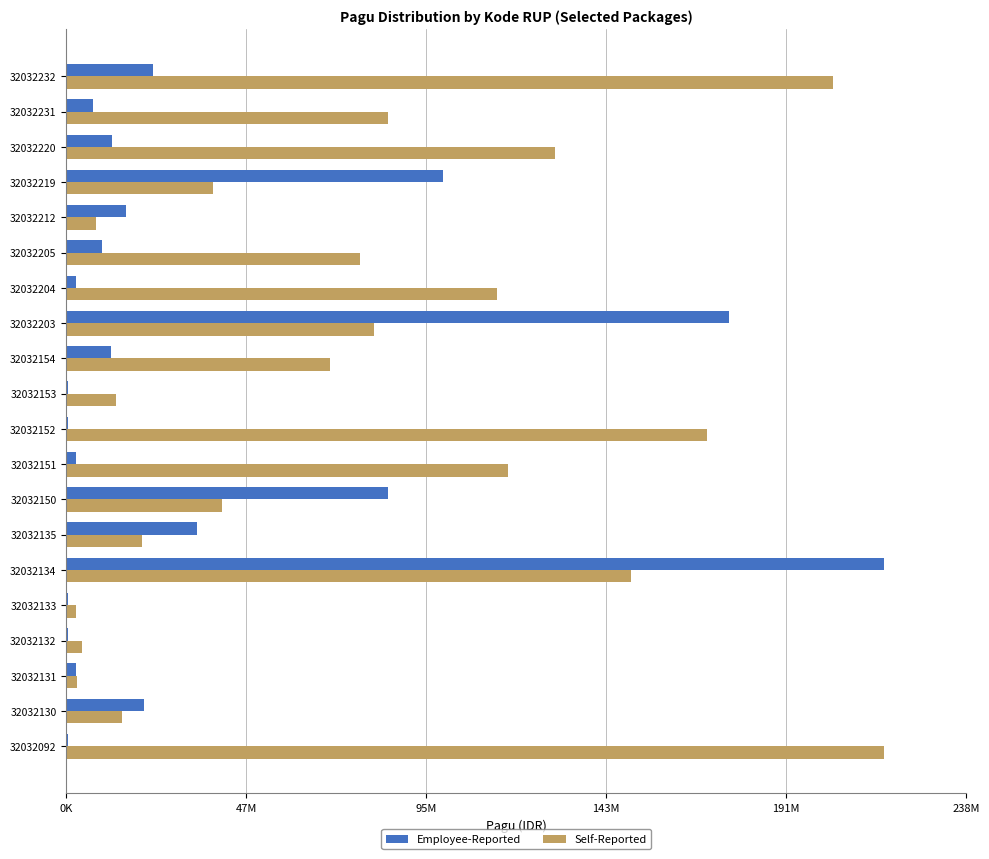

Reading left to right, list all the values displayed in this chart.

Employee-Reported: 400000	20650000	2500000	400000	400000	217200000	34750000	85366000	2500000	400000	400000	11950000	175952000	2500000	9500000	15957000	99958000	12200000	7000000	23100000
Self-Reported: 217260000	14700000	2782000	4279600	2679226	150056000	20100000	41378000	117418000	170076000	13300000	70084000	81600000	114296000	77900000	7999305	38950000	129729764	85350000	203557057